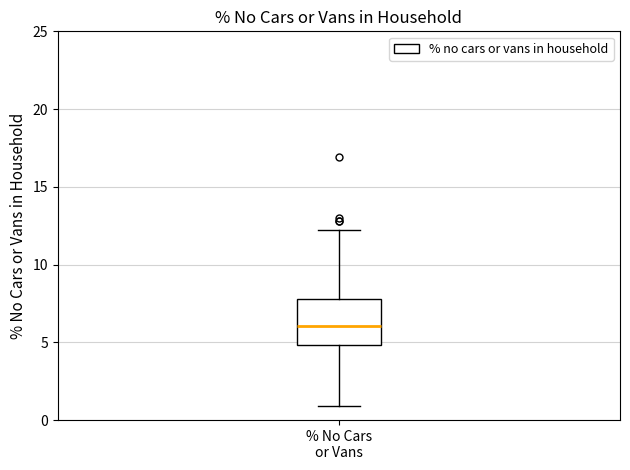

Where does the lower whisker of the box for % No Cars or Vans end on the y-axis? The values are not printed on the chart, so give them approximately, as read against the axis.

1